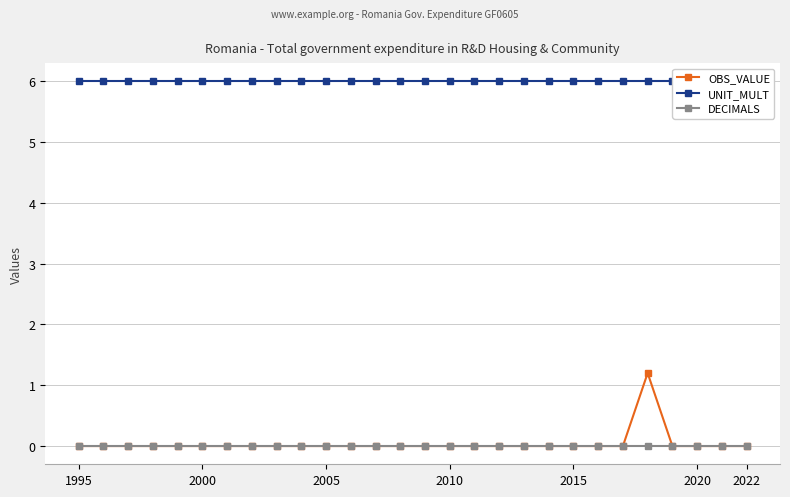

How many lines are shown in the chart?

3